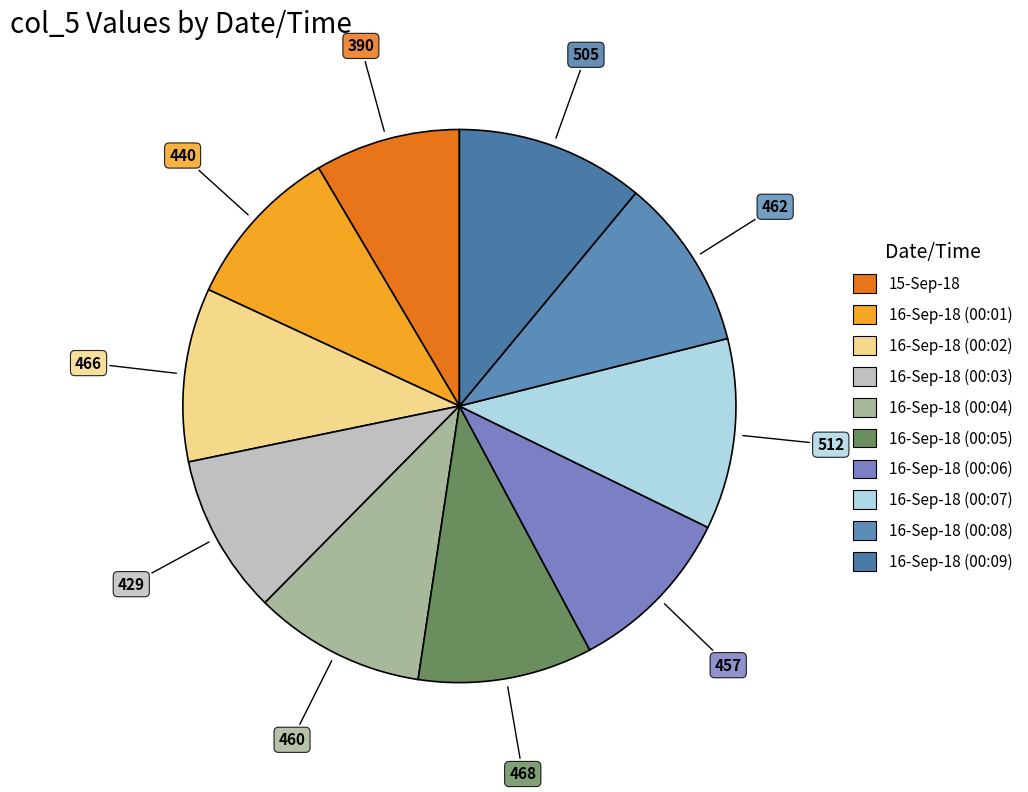

To the nearest percent, what portion does 15-Sep-18 represent?

8%